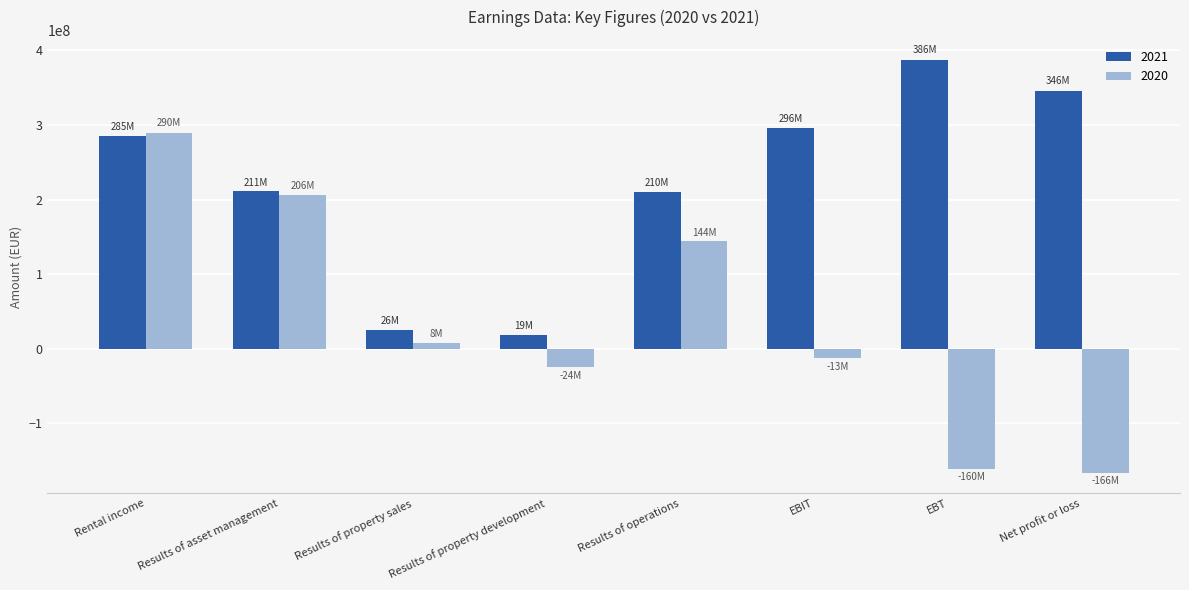

What is the sum of all 2020 values?

284740000